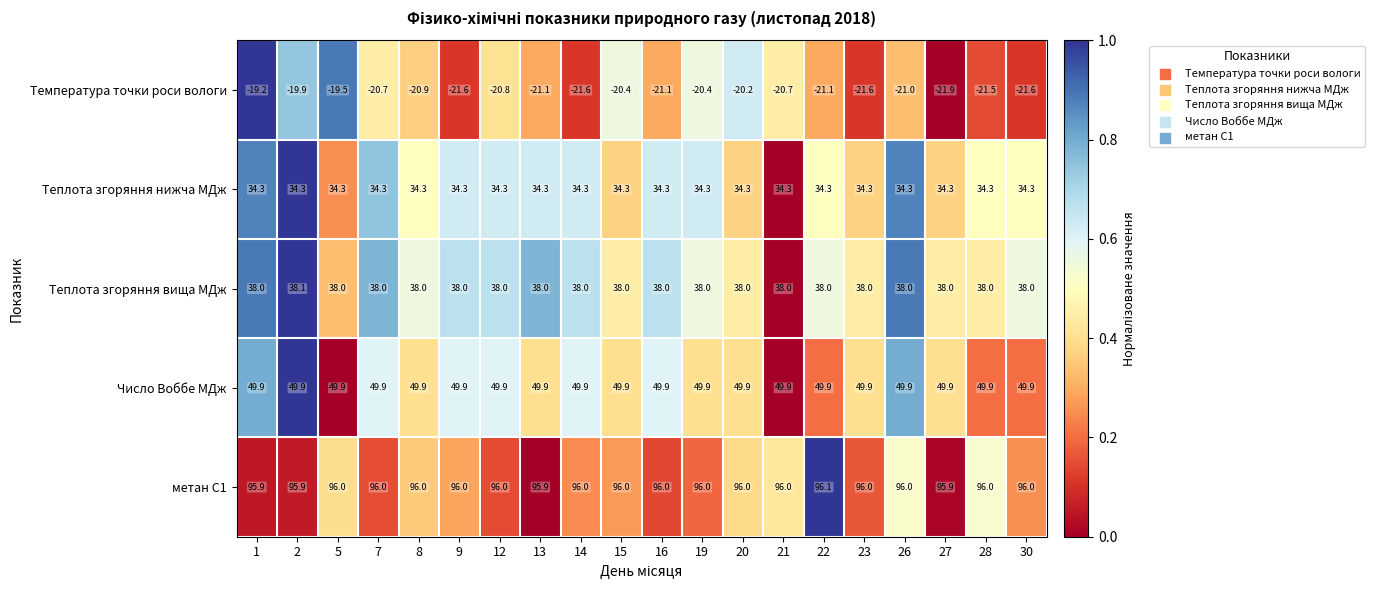

Count the number of categories in the chart.

20